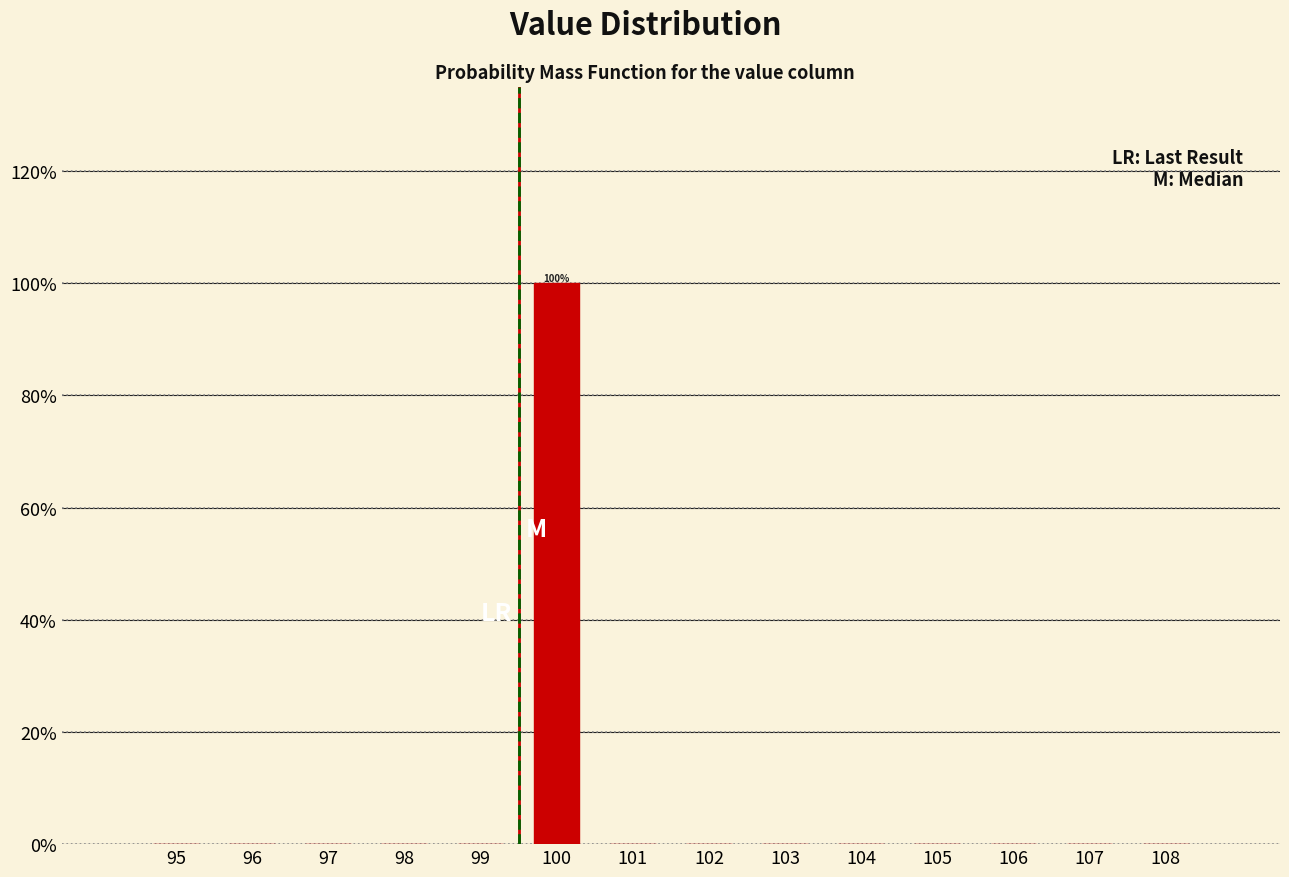

Reading left to right, list all the values displayed in this chart.

95=0	96=0	97=0	98=0	99=0	100=100	101=0	102=0	103=0	104=0	105=0	106=0	107=0	108=0